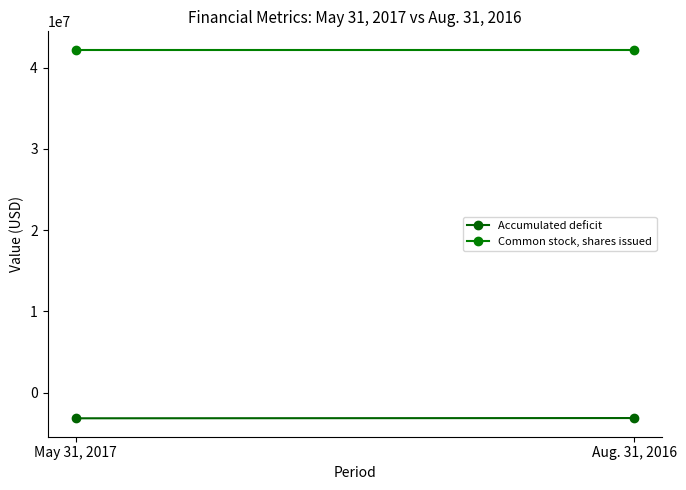

The value of Common stock, shares issued at May 31, 2017 is 71934645. True or false?

False